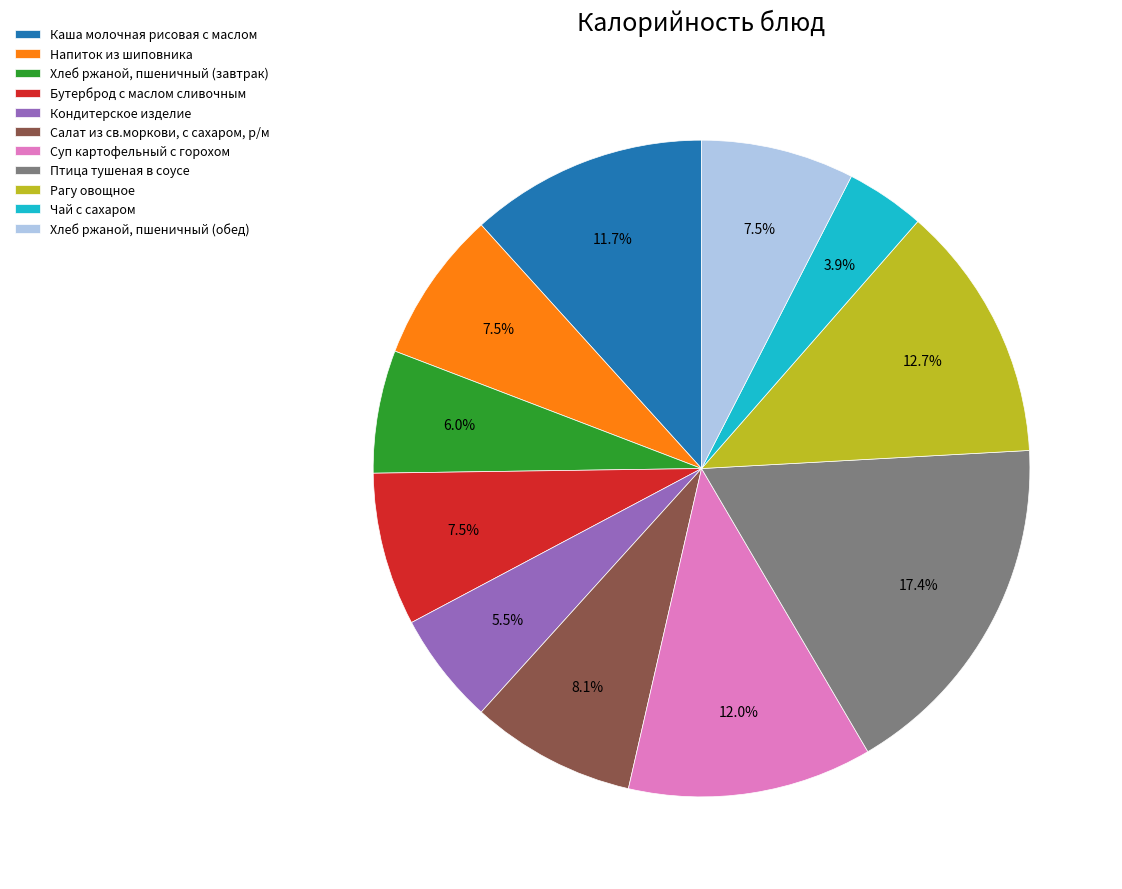

Which category has the biggest portion of the pie?

Птица тушеная в соусе